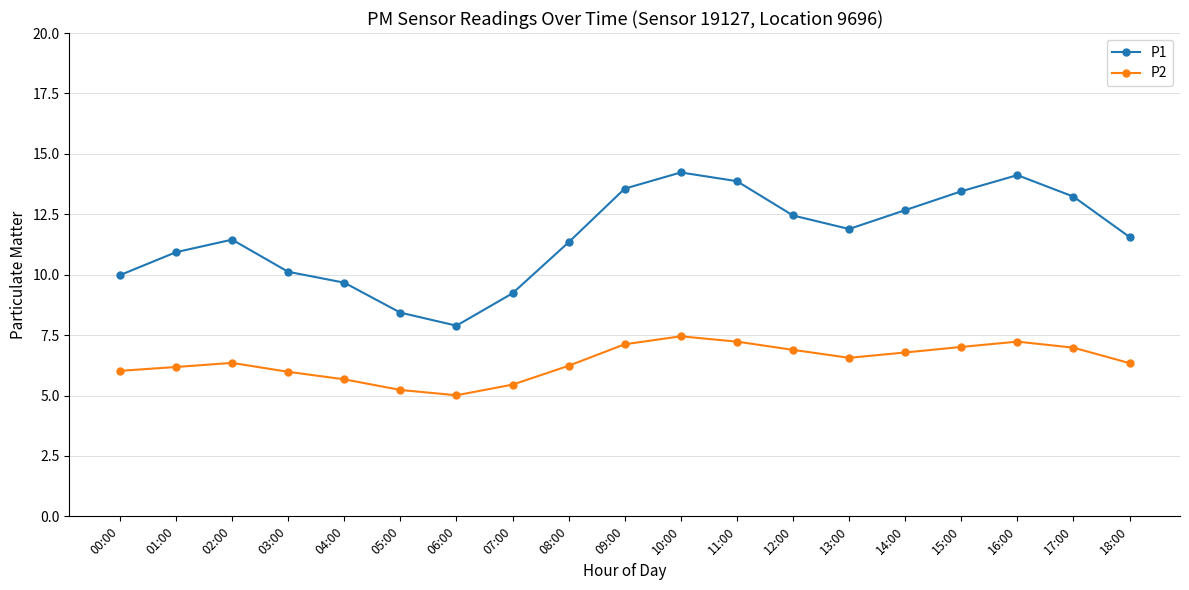

Is it true that P1 equals 19.1 at 09:00?

False